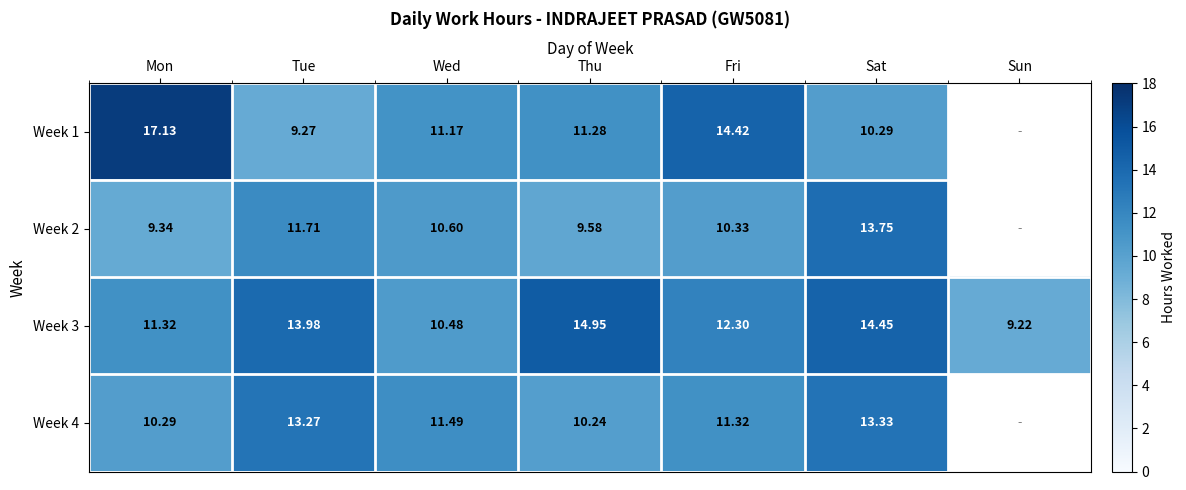

At which label does Week 3 reach its peak?

Thu